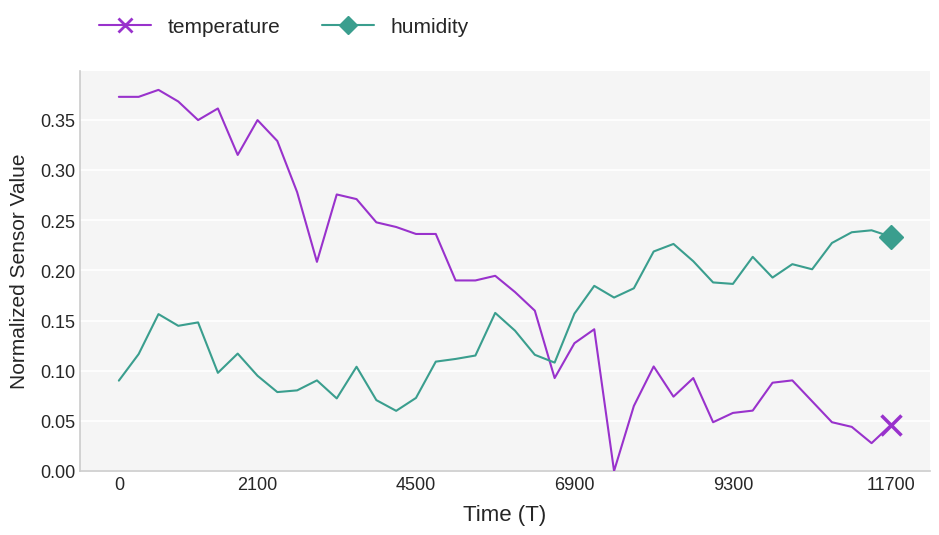

List the series in order of their peak value, lowest first.

humidity, temperature